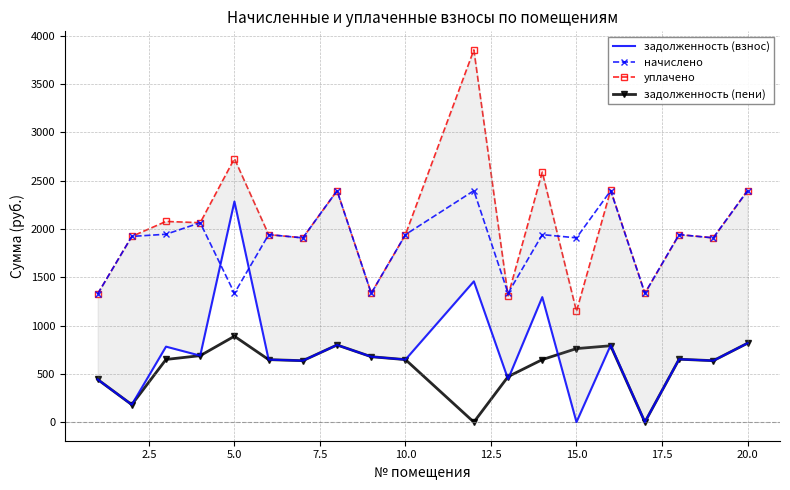

True or false: задолженность (пени) has more than 2 points higher than both neighbors.

True